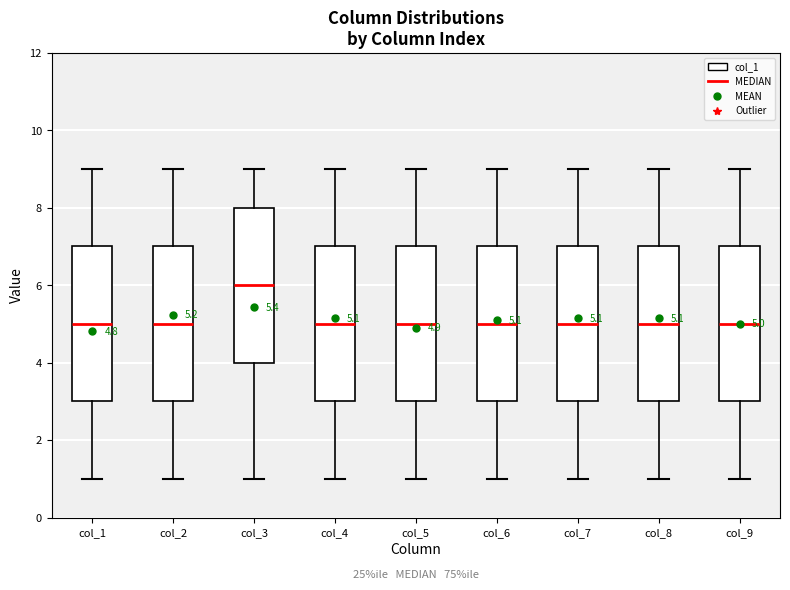

Which box's median line is the highest?

col_3